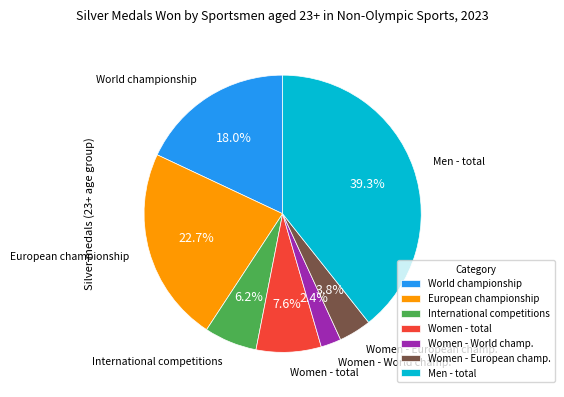

Which has a higher value, International competitions or European championship?

European championship